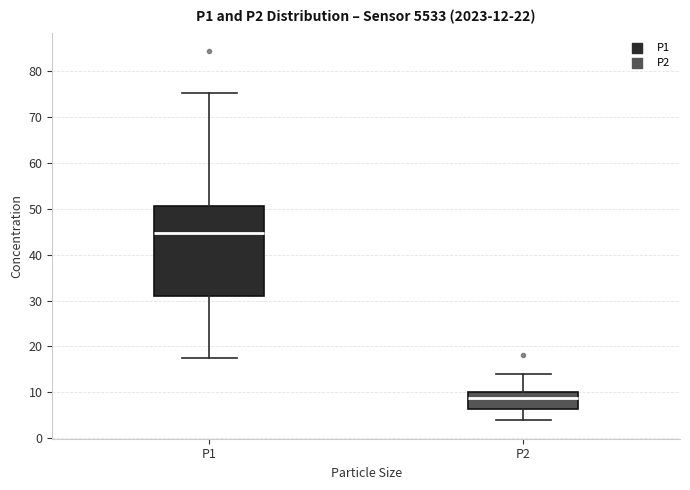

Which box's median line is the lowest?

P2